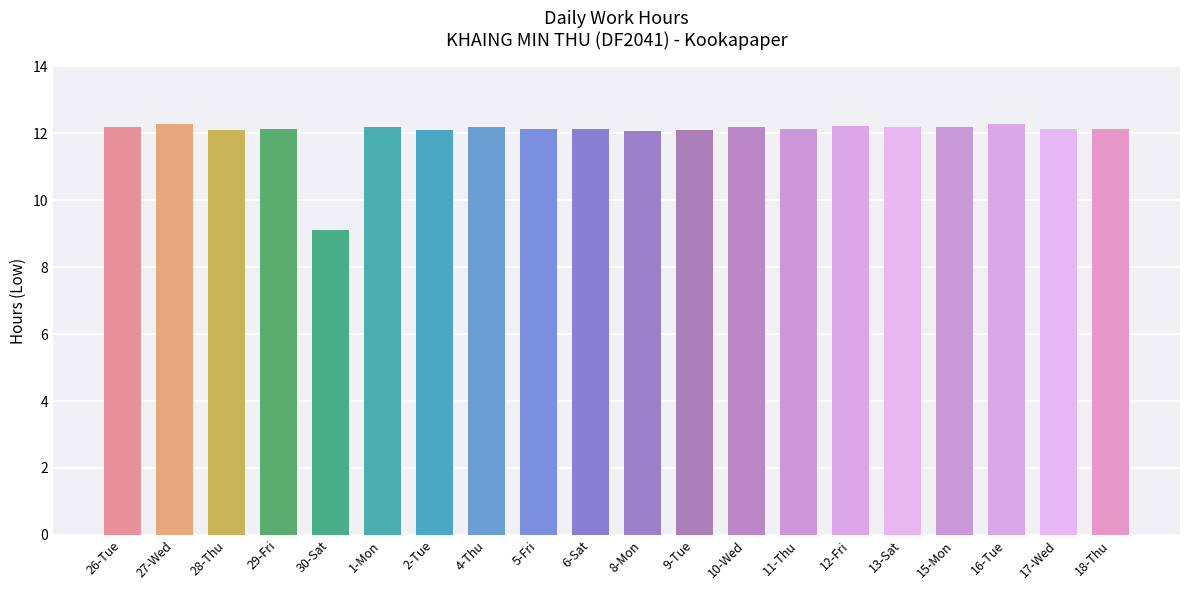

Does the chart contain any negative values?

No